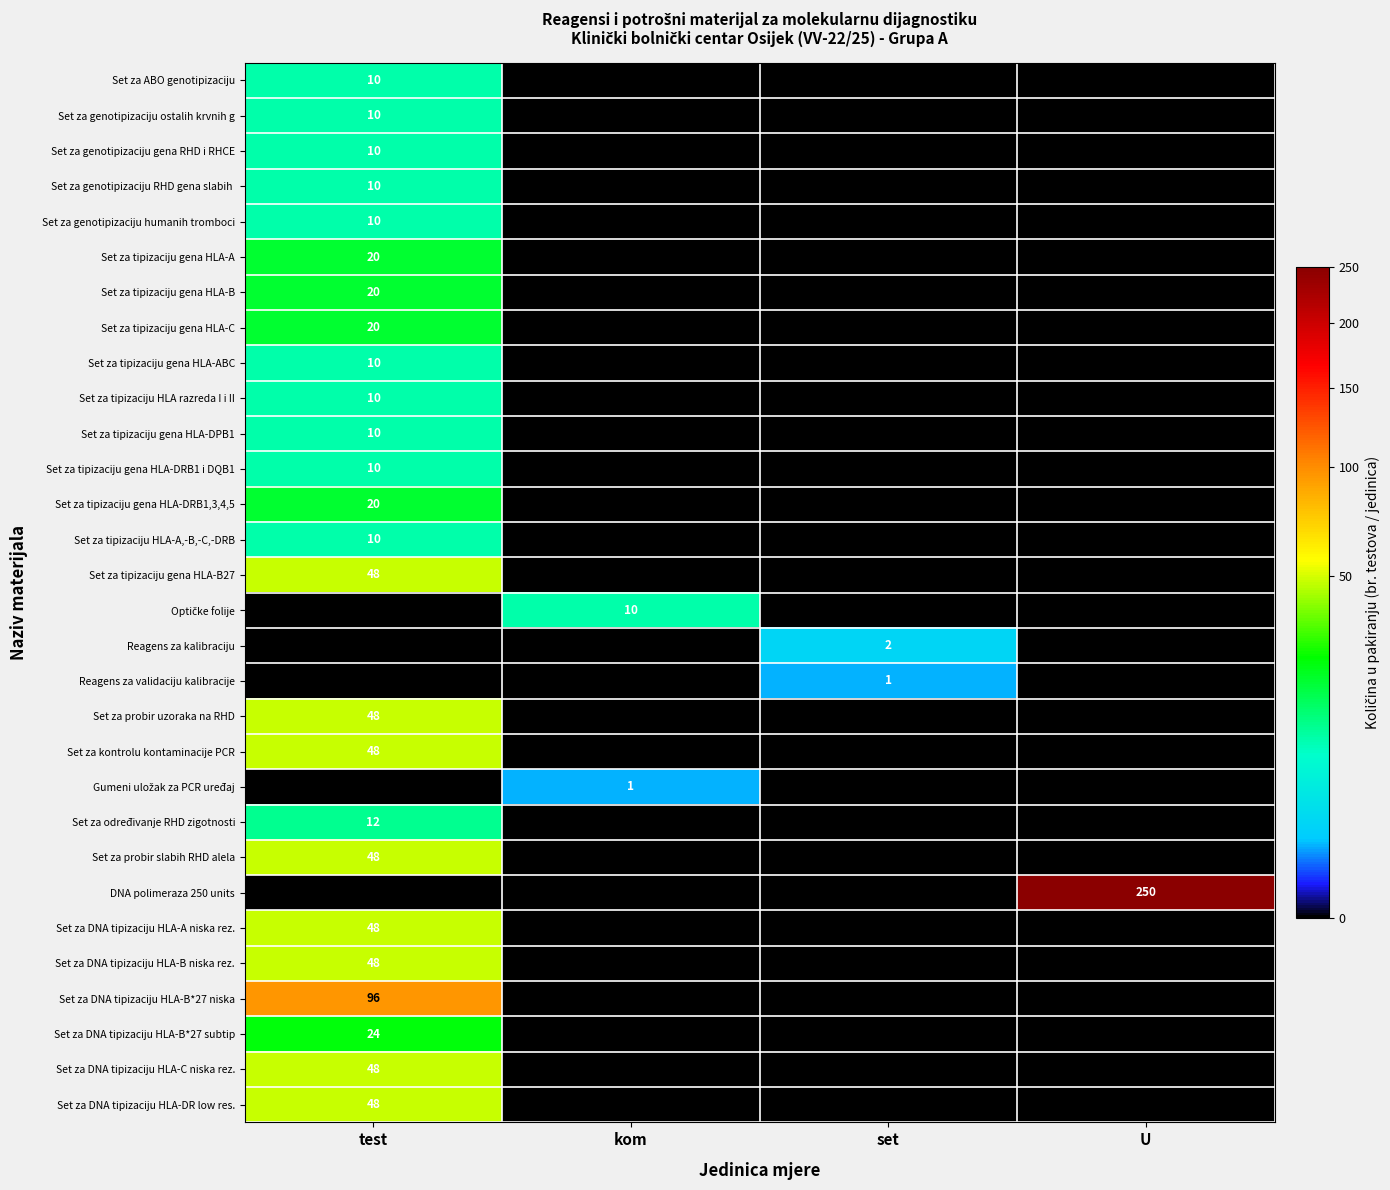

At which category is the sum across all series the highest?

test